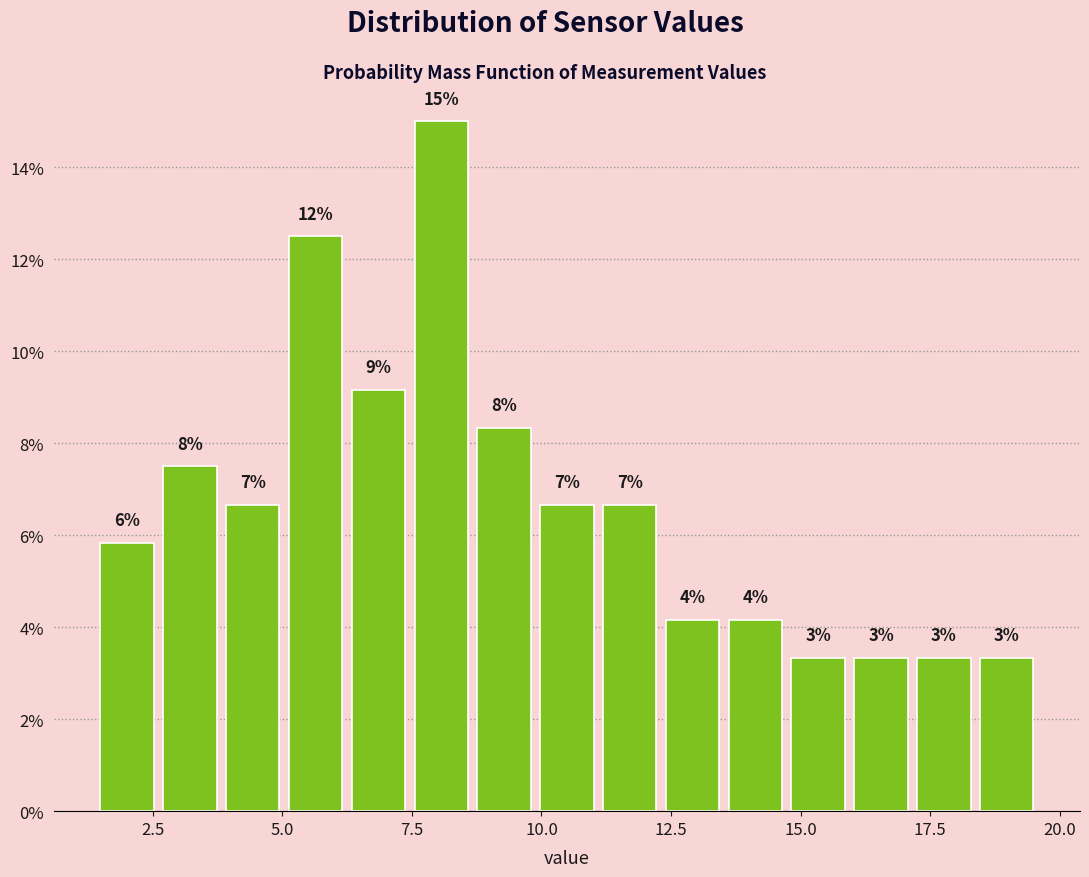

Read against the x-axis, roughly where is the centre of the tallest bar?

8.0